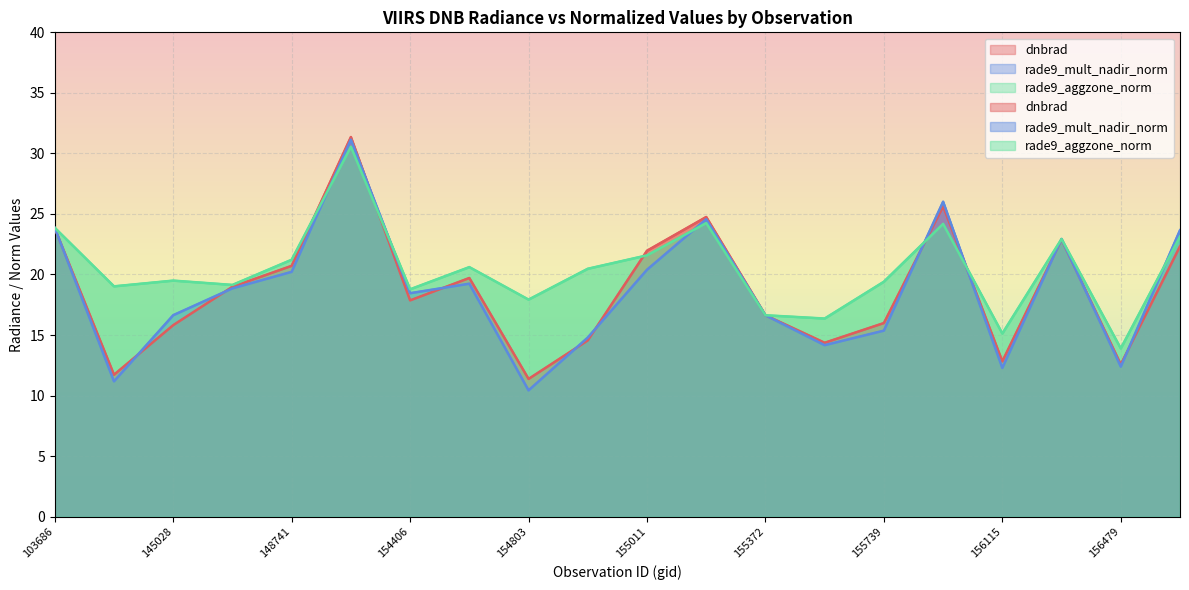

True or false: rade9_aggzone_norm and dnbrad cross at least once.

True